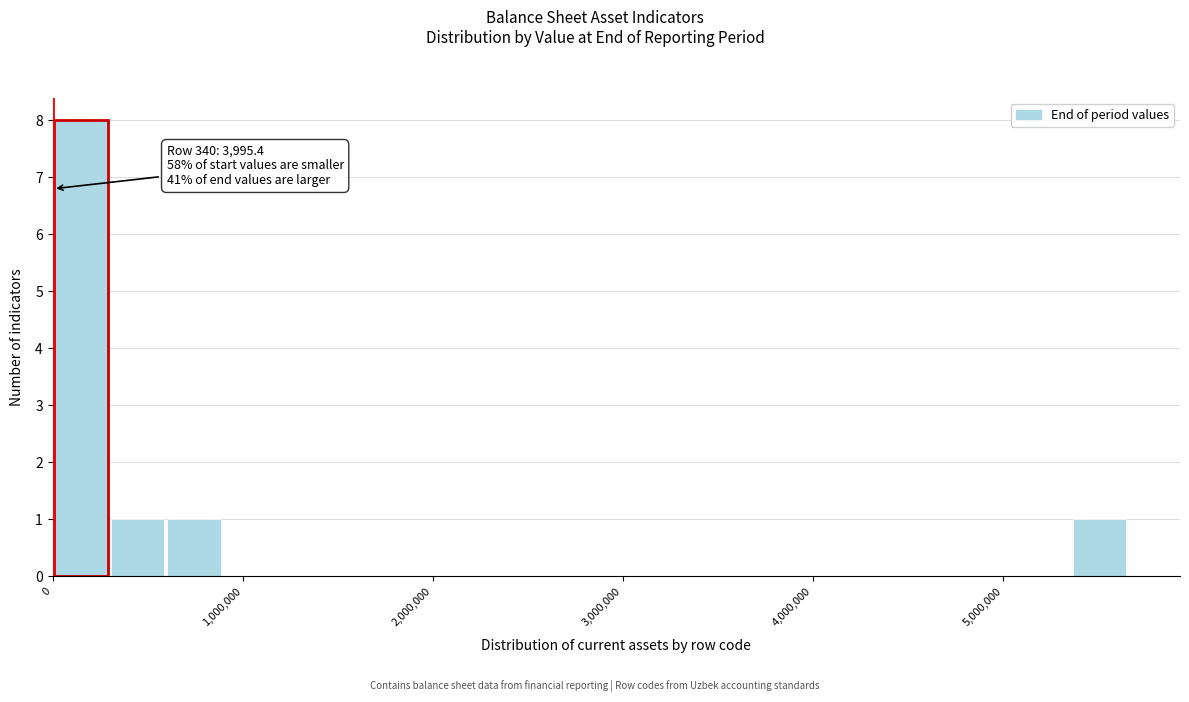

Read against the x-axis, roughly where is the centre of the tallest bar?

100000